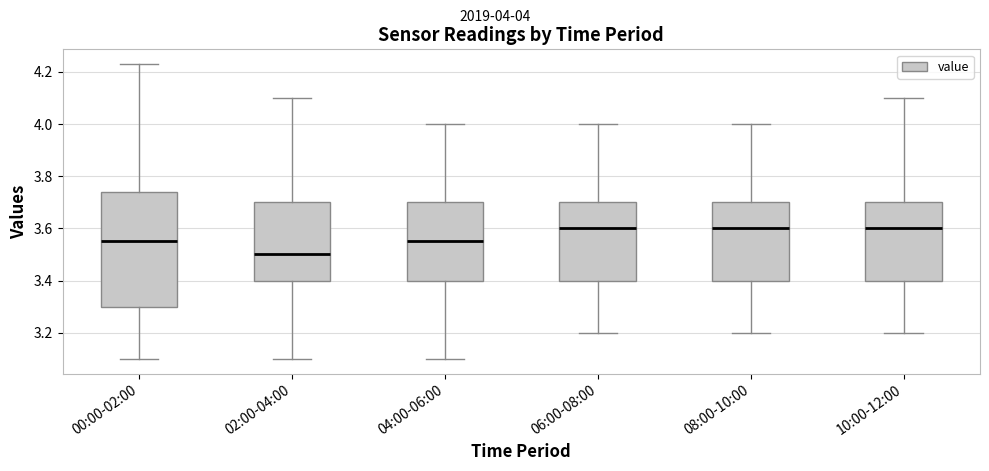

Reading left to right, read every box against the y-axis: the position of its median line, the range the box covers, and the ends of its whiskers. The values are not printed on the chart, so give them approximately, as read against the axis.

00:00-02:00: median 3.56, box 3.30 to 3.74, whiskers 3.10 to 4.24
02:00-04:00: median 3.50, box 3.40 to 3.70, whiskers 3.10 to 4.10
04:00-06:00: median 3.56, box 3.40 to 3.70, whiskers 3.10 to 4.00
06:00-08:00: median 3.60, box 3.40 to 3.70, whiskers 3.20 to 4.00
08:00-10:00: median 3.60, box 3.40 to 3.70, whiskers 3.20 to 4.00
10:00-12:00: median 3.60, box 3.40 to 3.70, whiskers 3.20 to 4.10